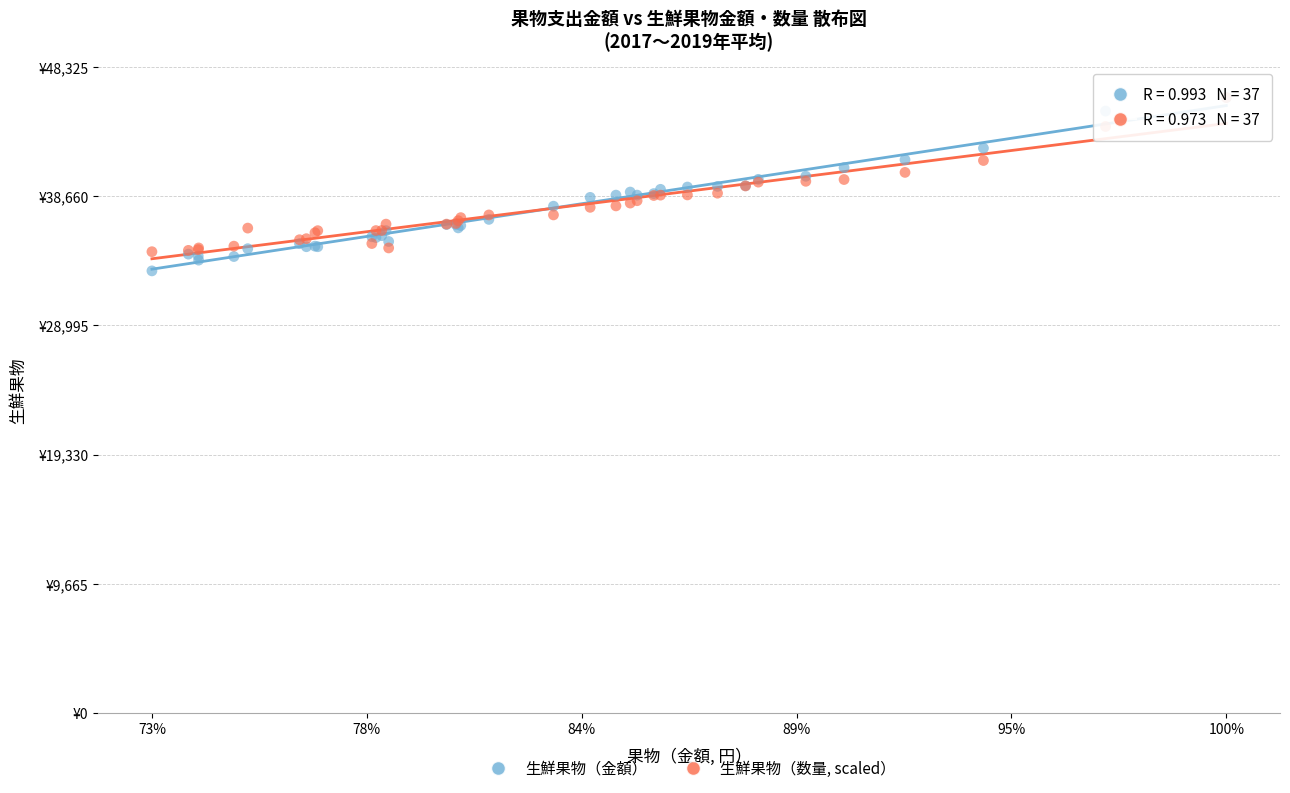

What are all the series names shown in the legend?

生鮮果物（金額）, 生鮮果物（数量, scaled）